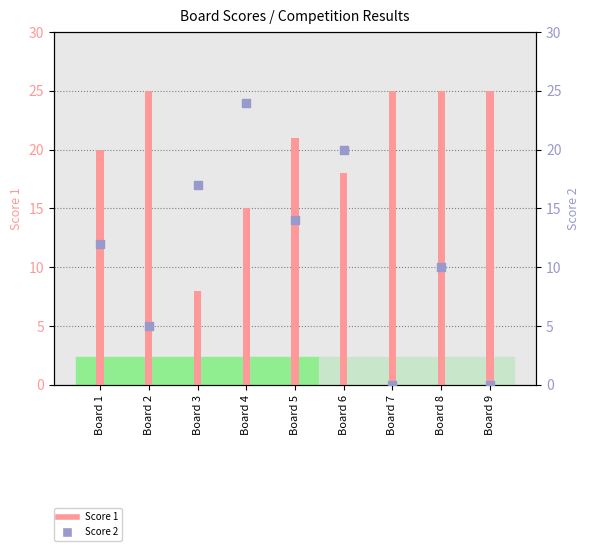

What is the total value across all series at Board 8?

35